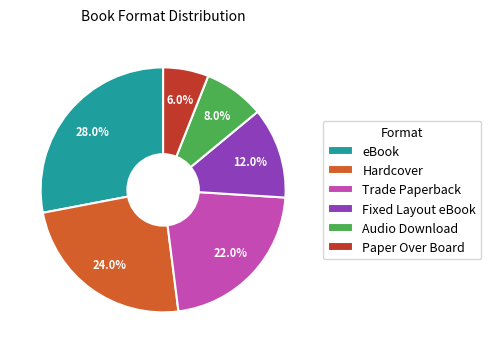

To the nearest percent, what portion does Fixed Layout eBook represent?

12%